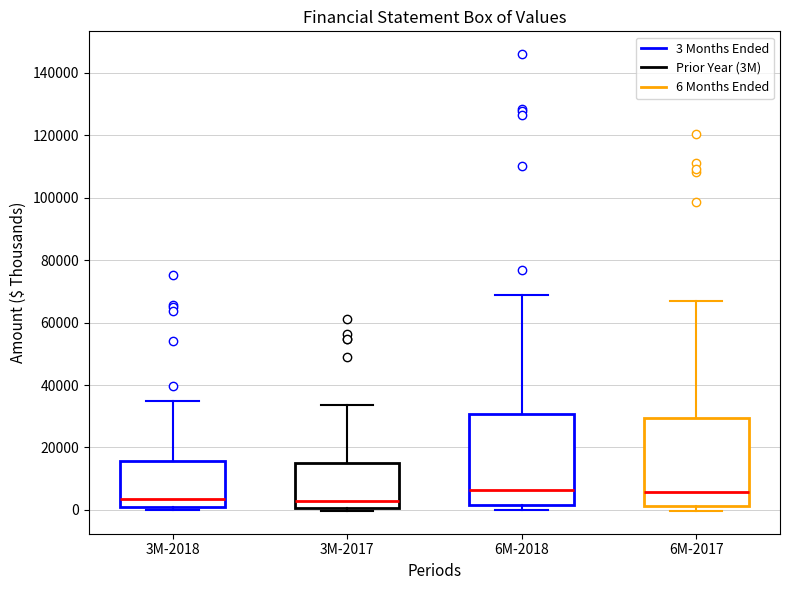

Reading left to right, read every box against the y-axis: the position of its median line, the range the box covers, and the ends of its whiskers. The values are not printed on the chart, so give them approximately, as read against the axis.

3M-2018: median 4000, box 0 to 16000, whiskers 0 (just below the box's lower edge) to 34000
3M-2017: median 2000, box 0 to 14000, whiskers 0 (just below the box's lower edge) to 34000
6M-2018: median 6000, box 2000 to 30000, whiskers 0 to 68000
6M-2017: median 6000, box 2000 to 30000, whiskers 0 to 66000